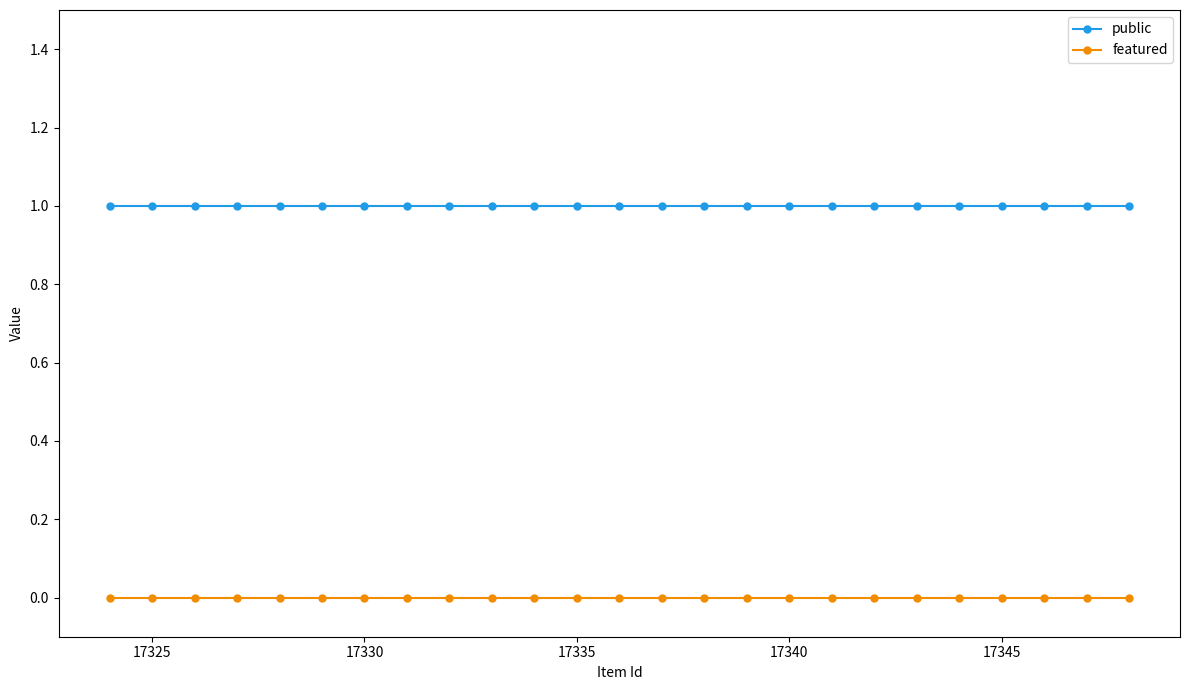

How many lines are shown in the chart?

2